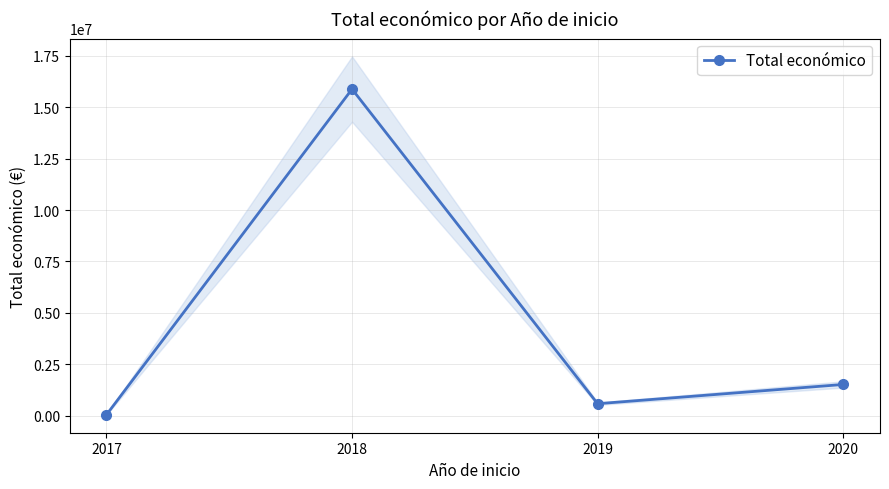

Reading right to left, extract all data points from this chart.

1513726	577576	15883910	42072